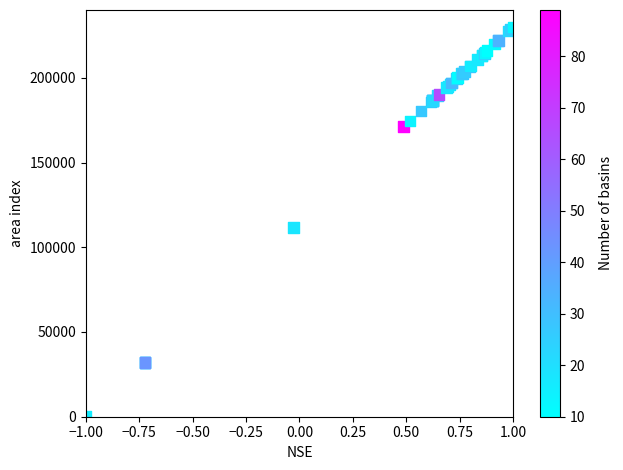

What Y value in the scatter plot is closest to 115000?

111599.1